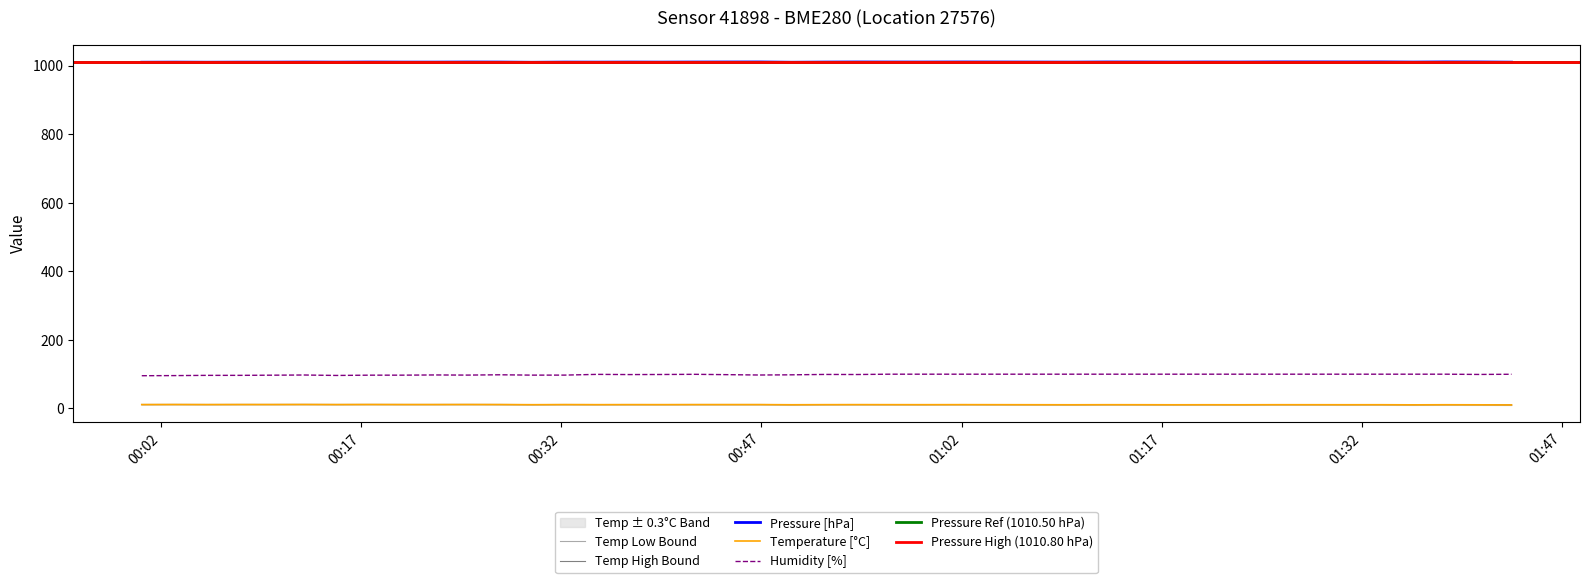

True or false: Temperature [°C] and Humidity [%] cross at least once.

False